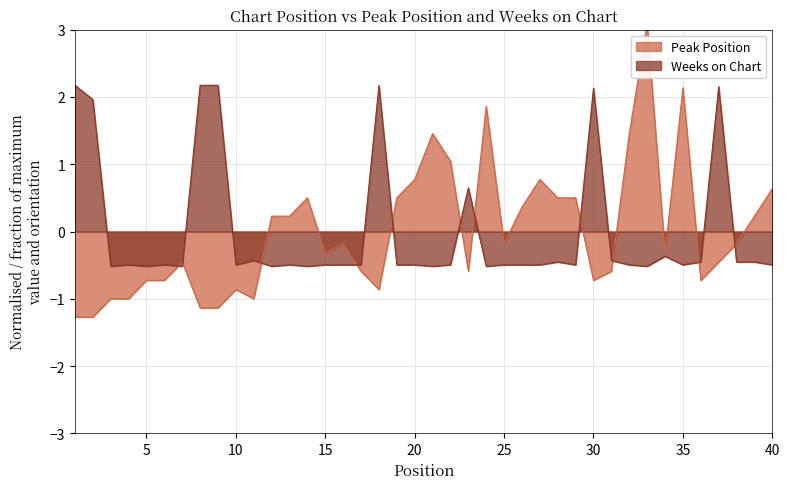

What is the total value across all series at 4?

-1.5